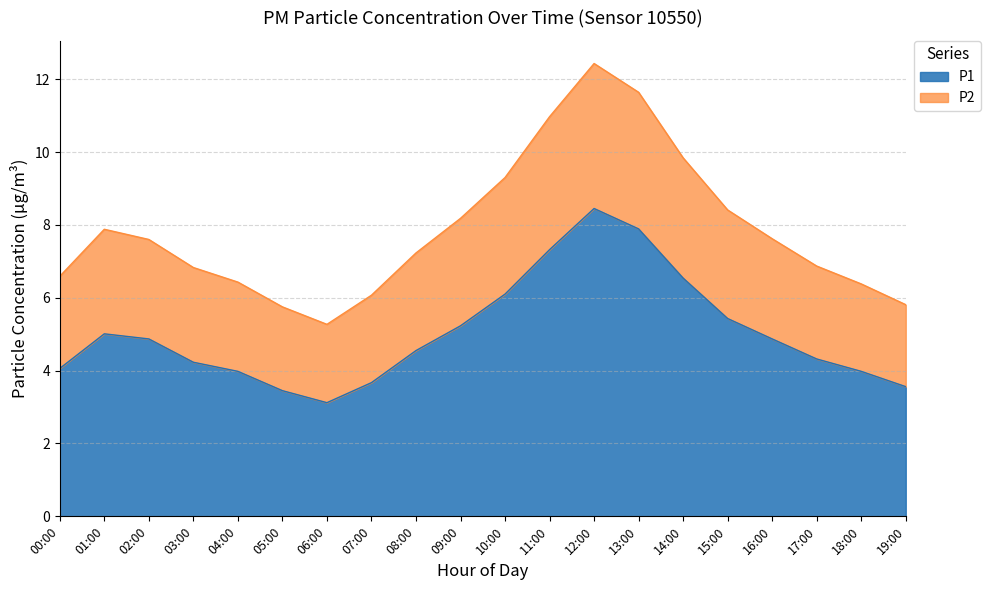

True or false: P2 and P1 cross at least once.

False